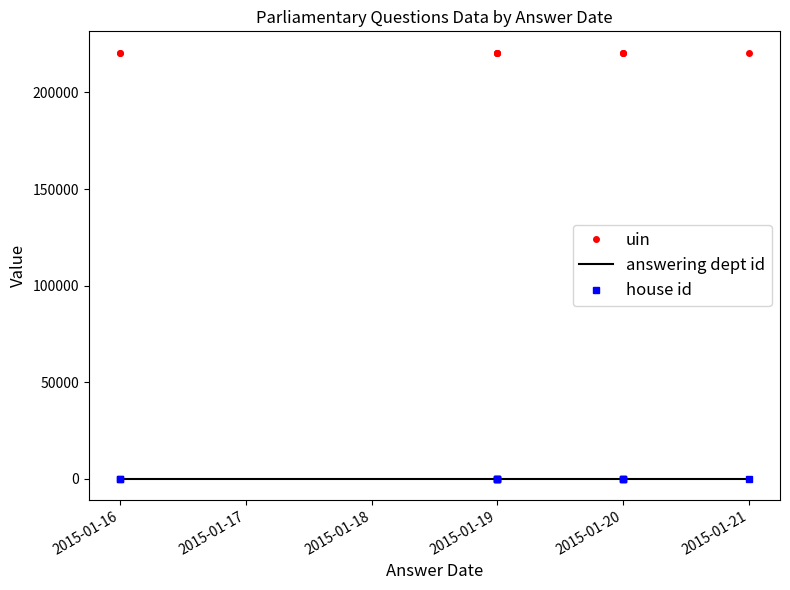

Where is house id nearest to the value 1?

2015-01-16